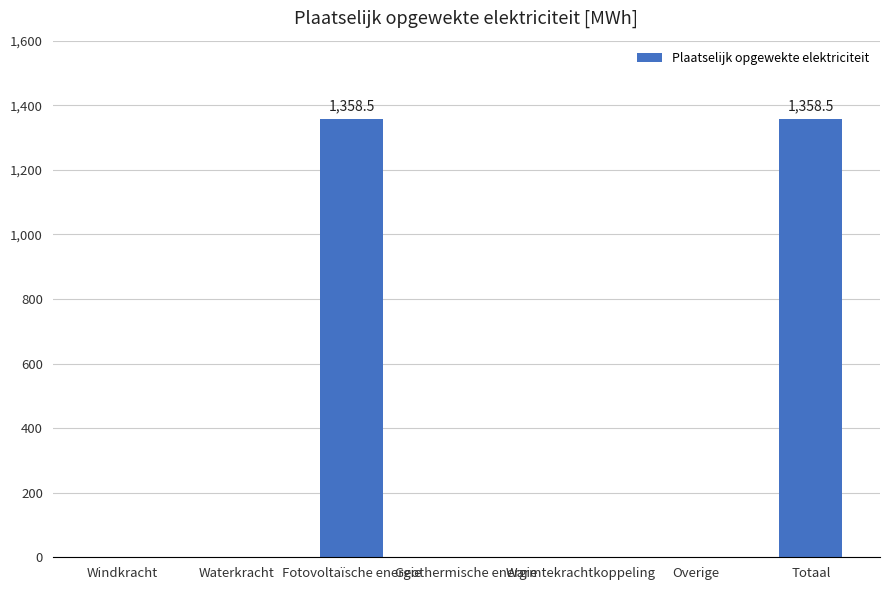

What is the maximum value shown in the chart?

1358.5